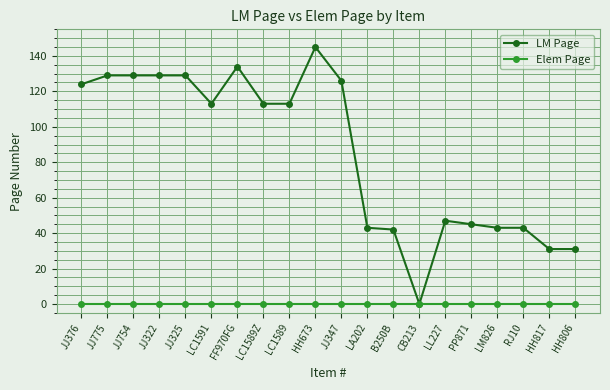

At which category is the sum across all series the highest?

HH673